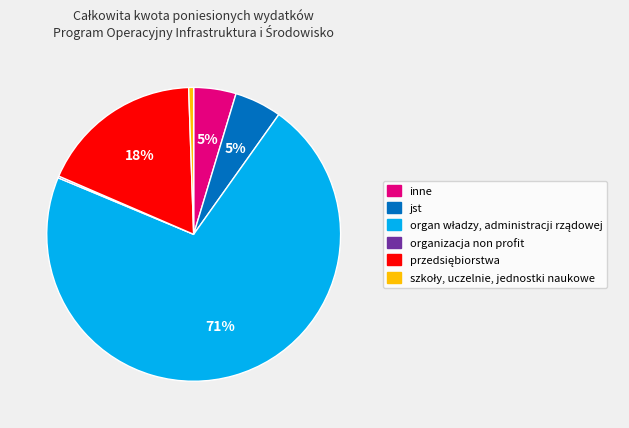

To the nearest percent, what is the average slice percentage?

17%